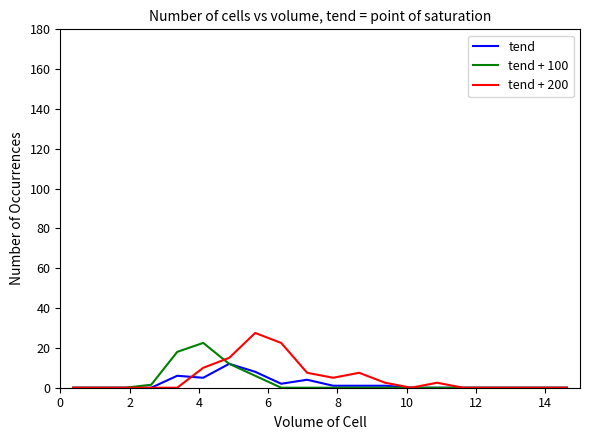

What is the maximum value shown in the chart?

27.5